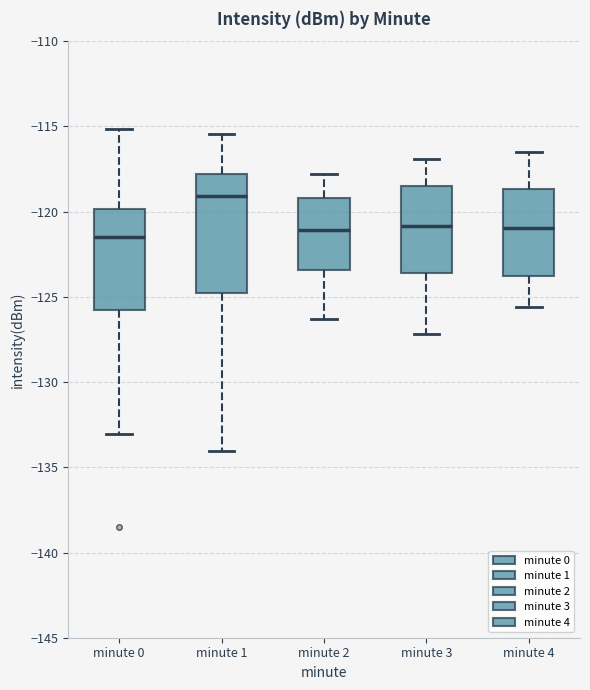

Where does the lower whisker of the box for minute 3 end on the y-axis? The values are not printed on the chart, so give them approximately, as read against the axis.

-127.0